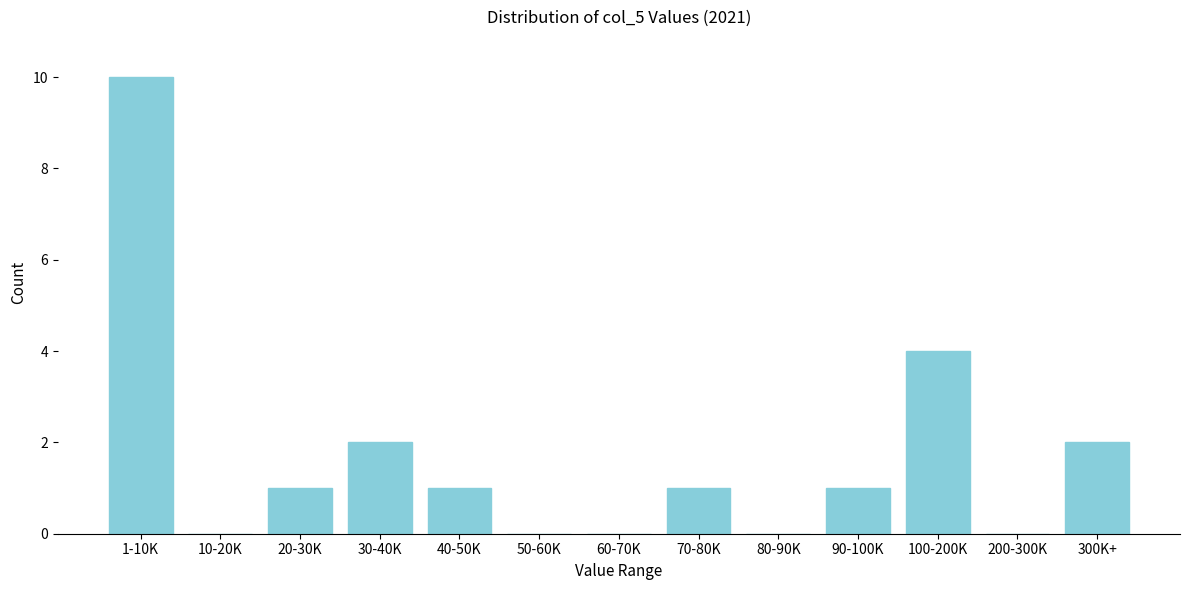

Reading right to left, extract all data points from this chart.

300K+=2	200-300K=0	100-200K=4	90-100K=1	80-90K=0	70-80K=1	60-70K=0	50-60K=0	40-50K=1	30-40K=2	20-30K=1	10-20K=0	1-10K=10